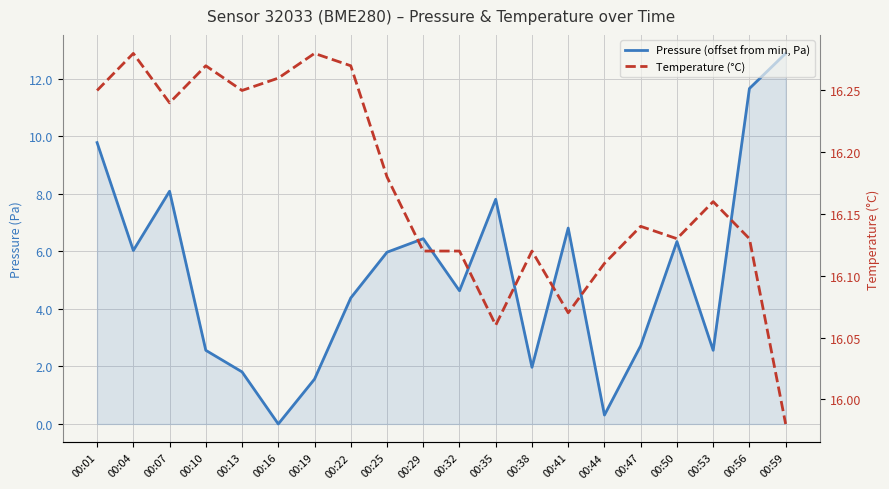

How many series are shown in this chart?

2